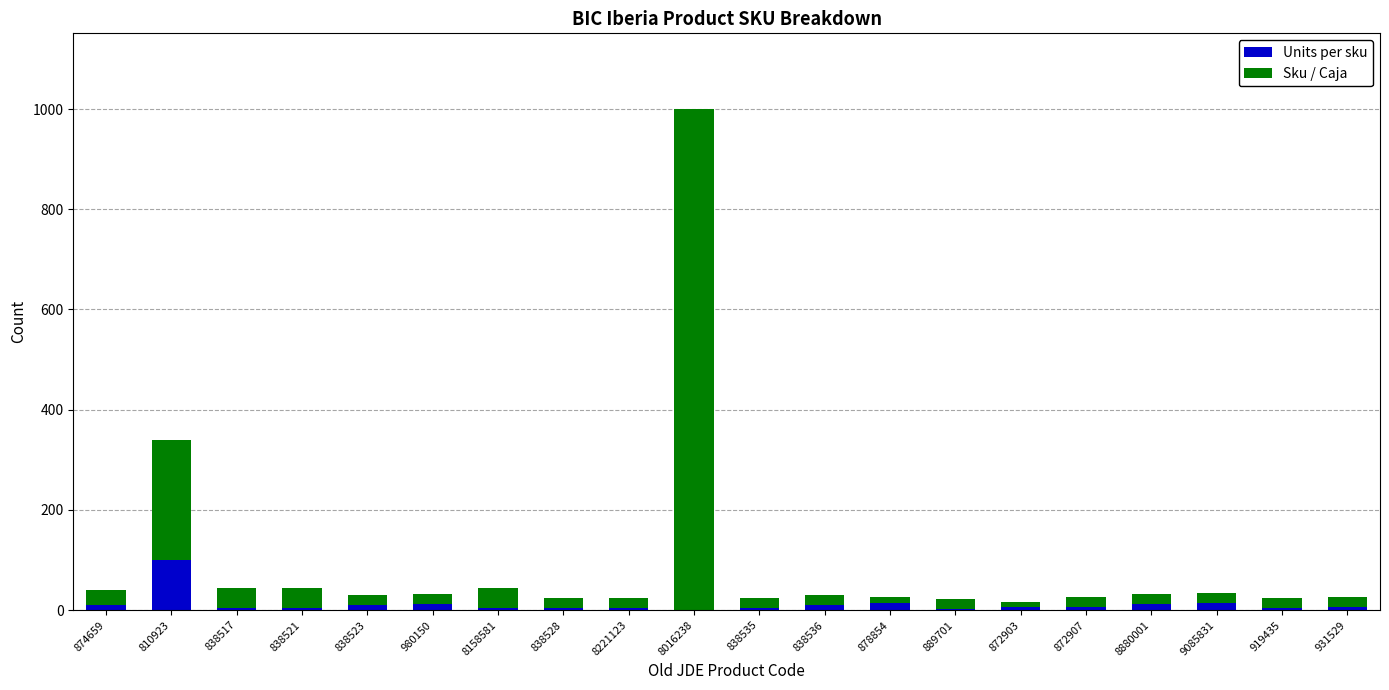

True or false: Units per sku has a value of 10 at 838536.

True